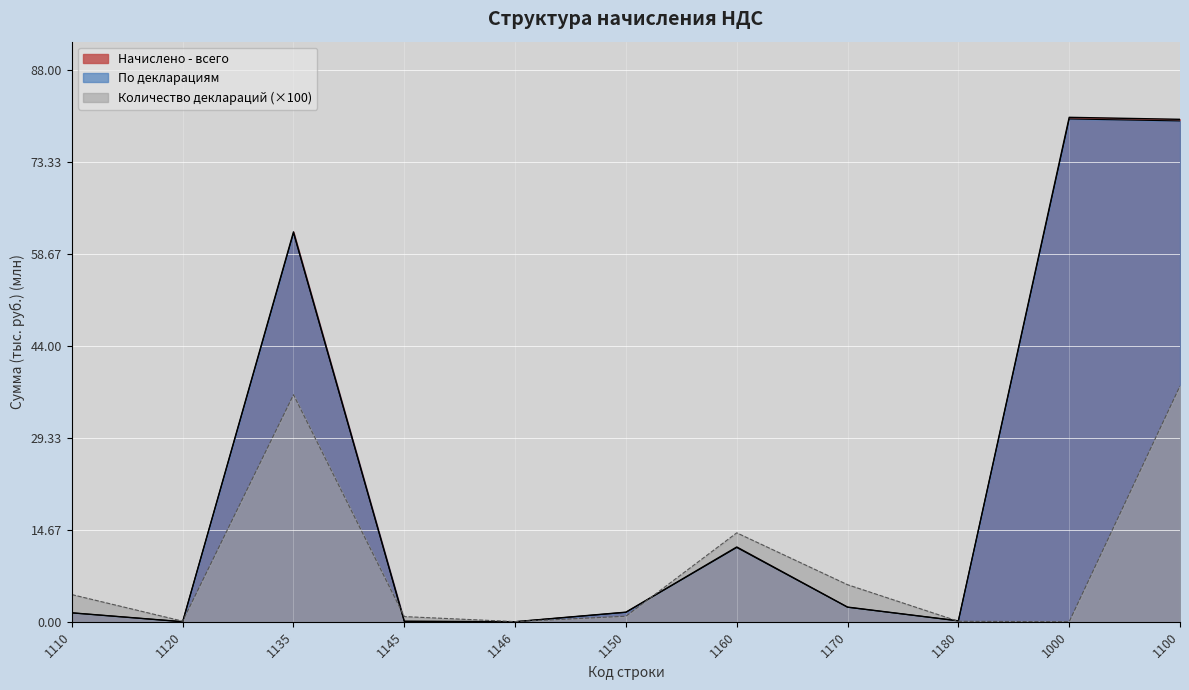

What is the sum of the Начислено - всего values at 1146 and 1145?

0.1